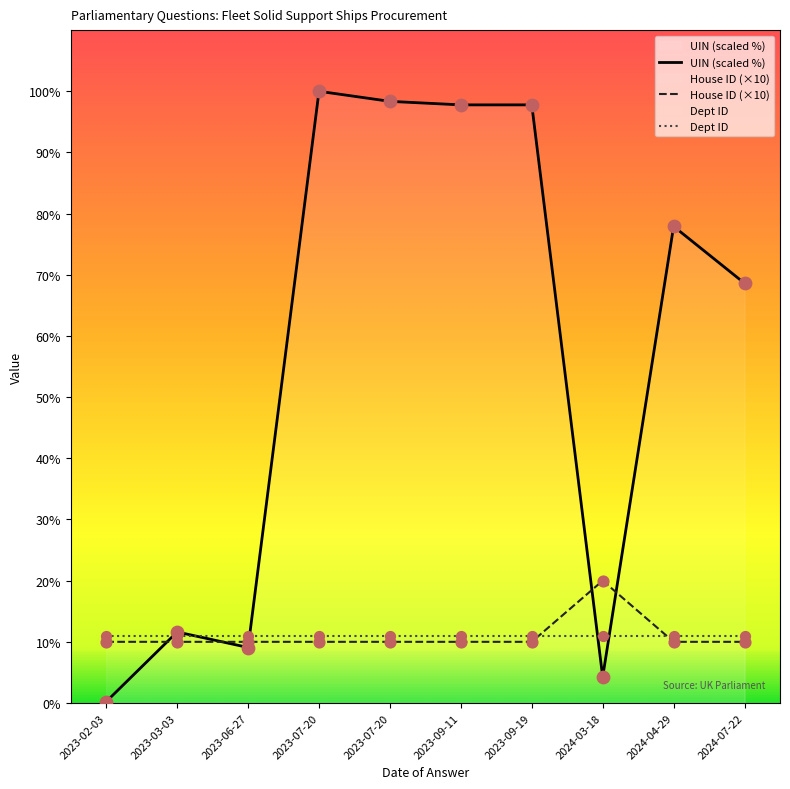

Which series contains the highest Y value?

UIN (scaled)